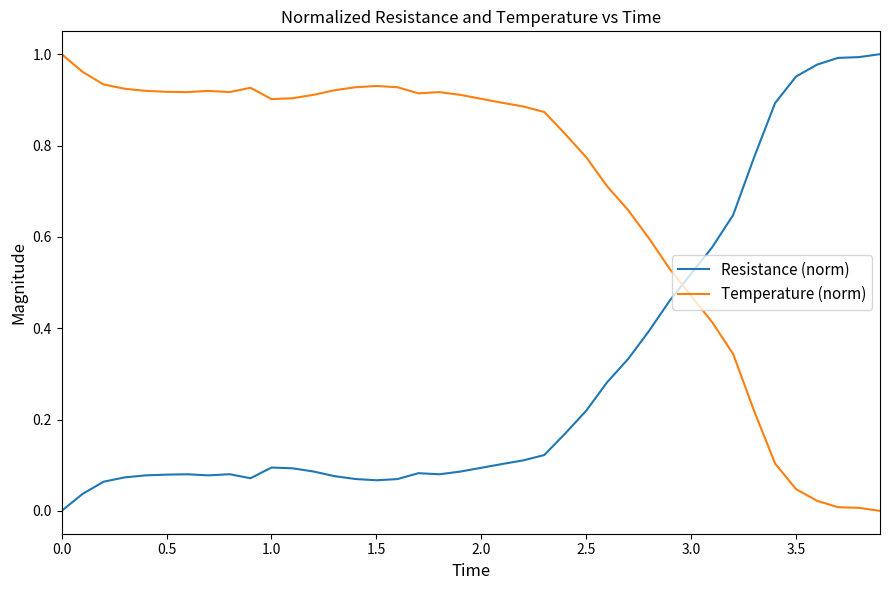

Which series has the largest total across all categories?

Temperature (norm)